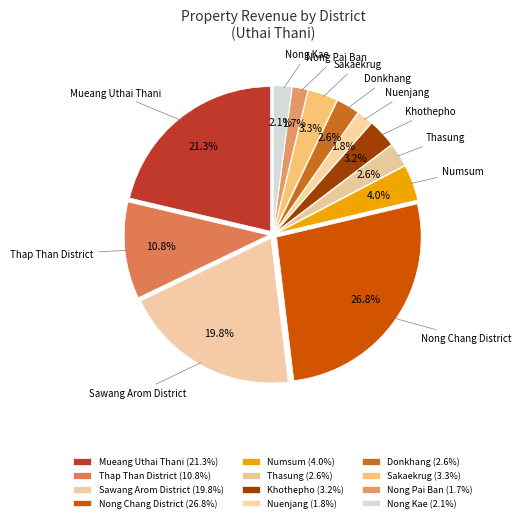

What is the largest slice in the pie chart?

Nong Chang District